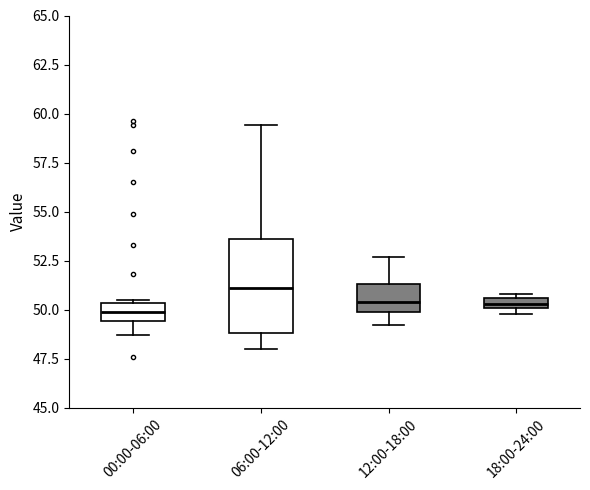

Which box has the highest median line?

06:00-12:00